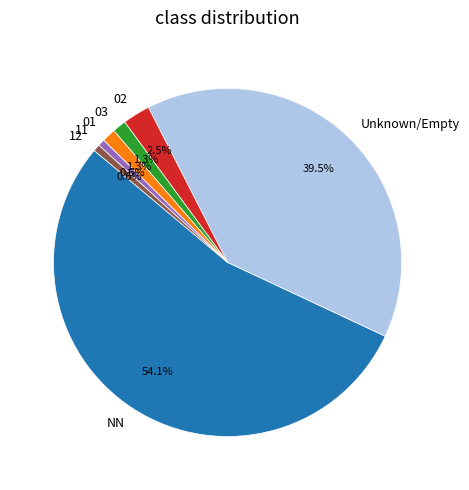

Does NN represent more than half of the total?

Yes